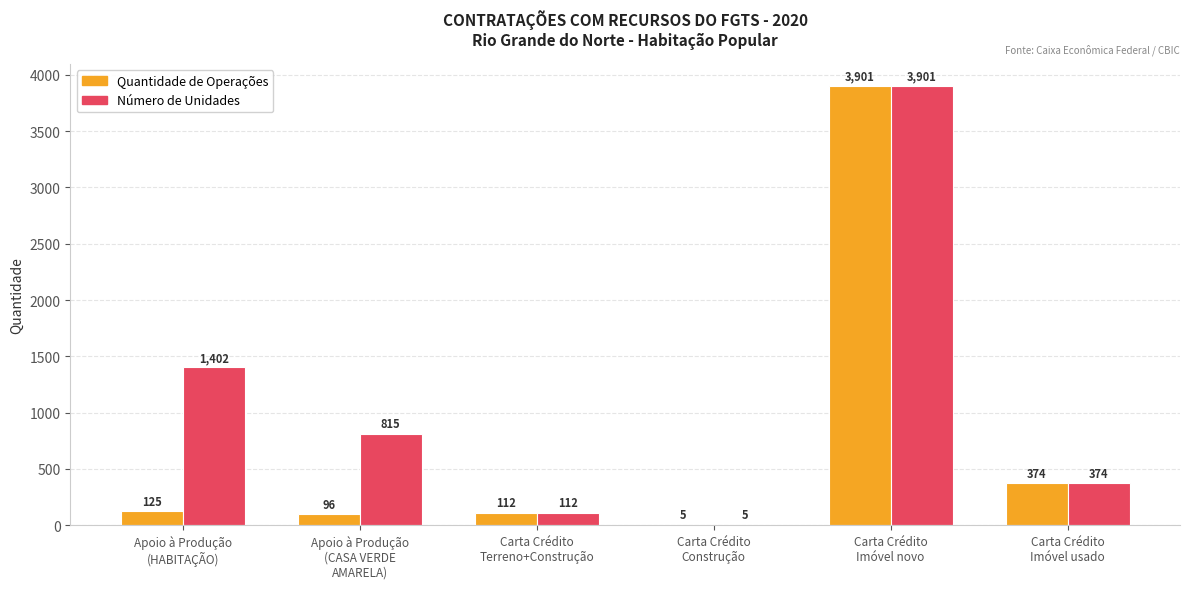

How many data points does each series have?

6